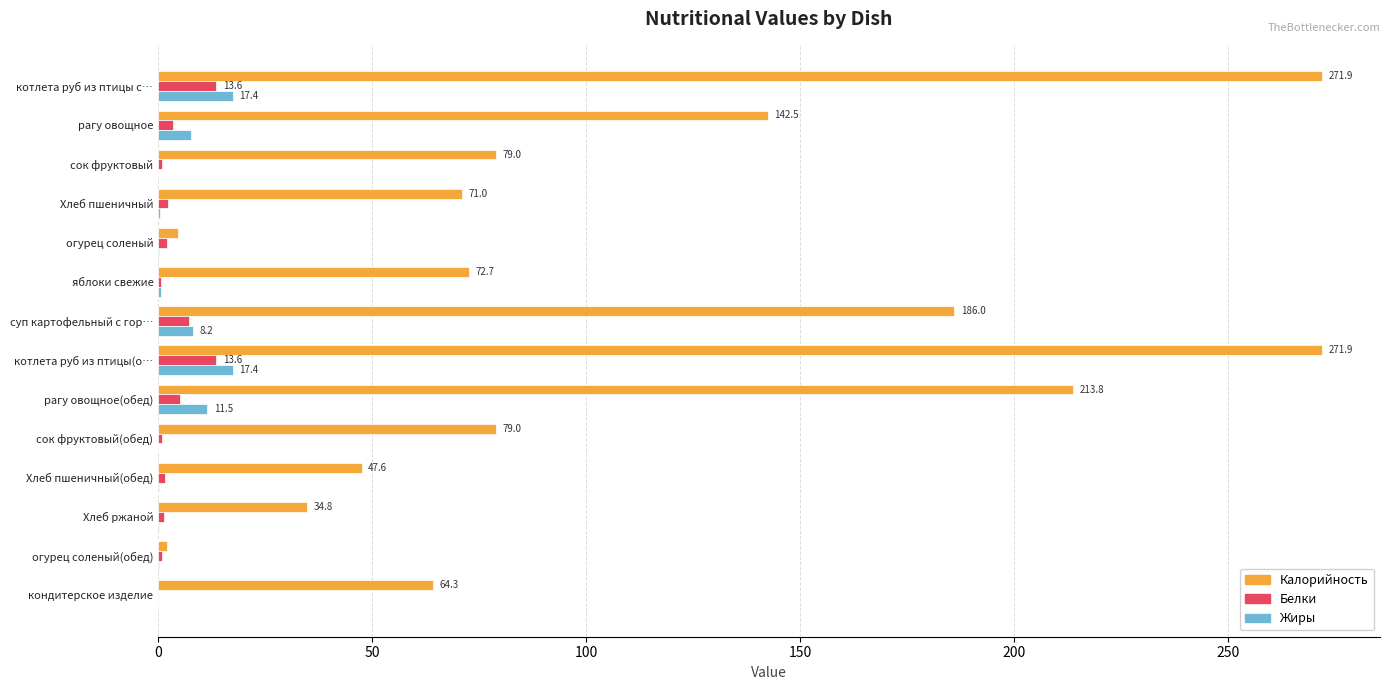

What is the sum of all Жиры values?

63.9